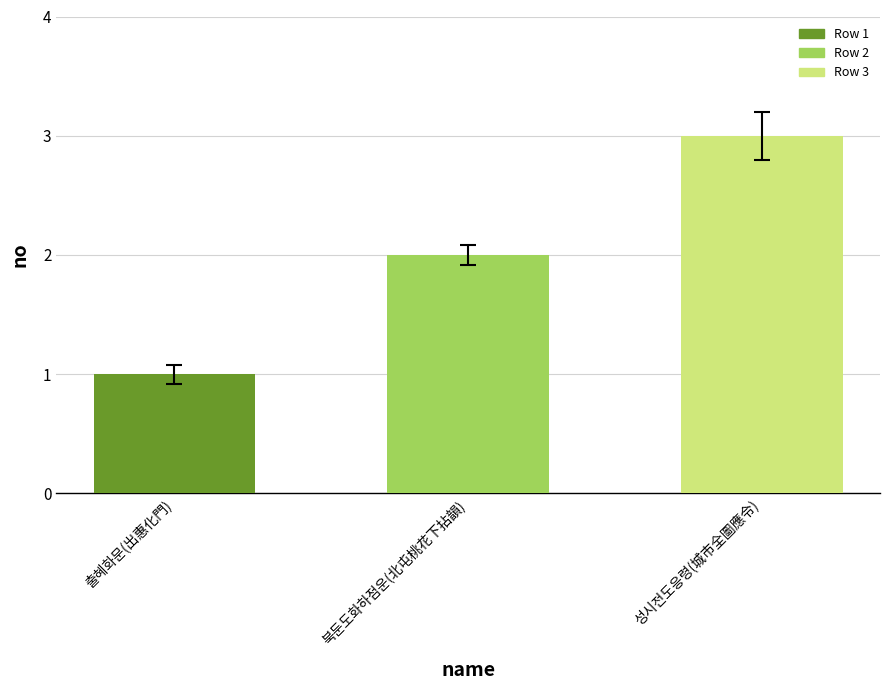

What is the change in value from 북둔도화하점운(北屯桃花下拈韻) to 성시전도응령(城市全圖應令)?

+1